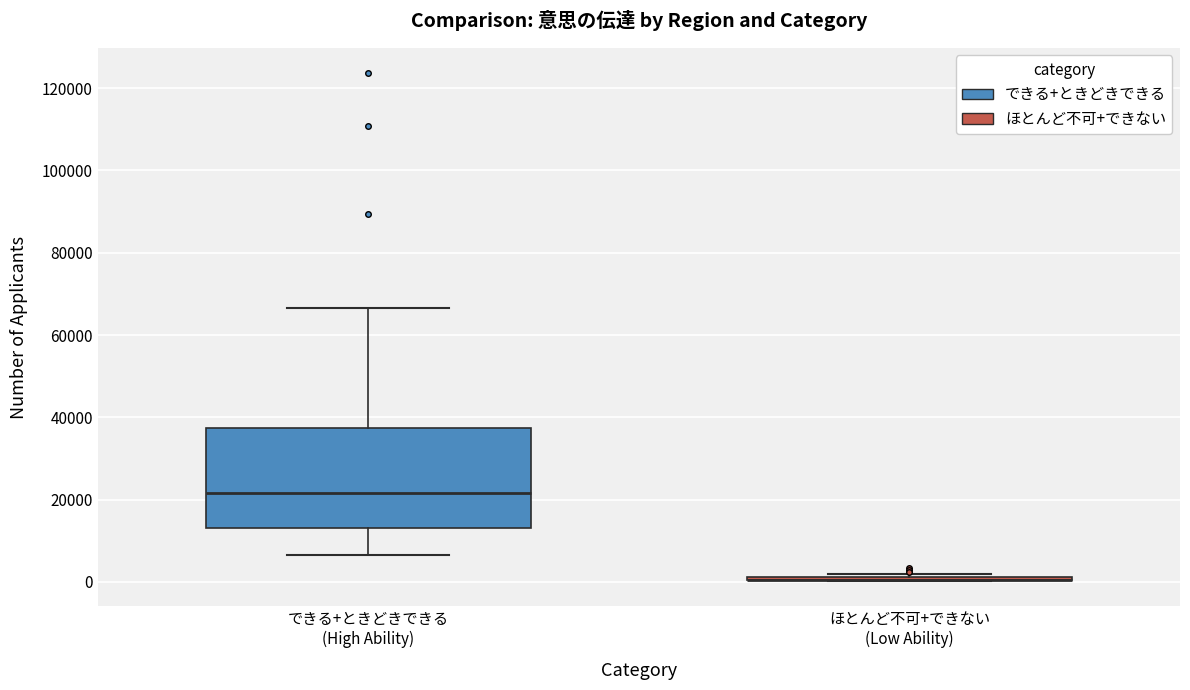

Reading left to right, read every box against the y-axis: the position of its median line, the range the box covers, and the ends of its whiskers. The values are not printed on the chart, so give them approximately, as read against the axis.

できる+ときどきできる (High Ability): median 22000, box 14000 to 38000, whiskers 6000 to 66000
ほとんど不可+できない (Low Ability): box collapsed to a line at 0, whiskers 0 to 2000